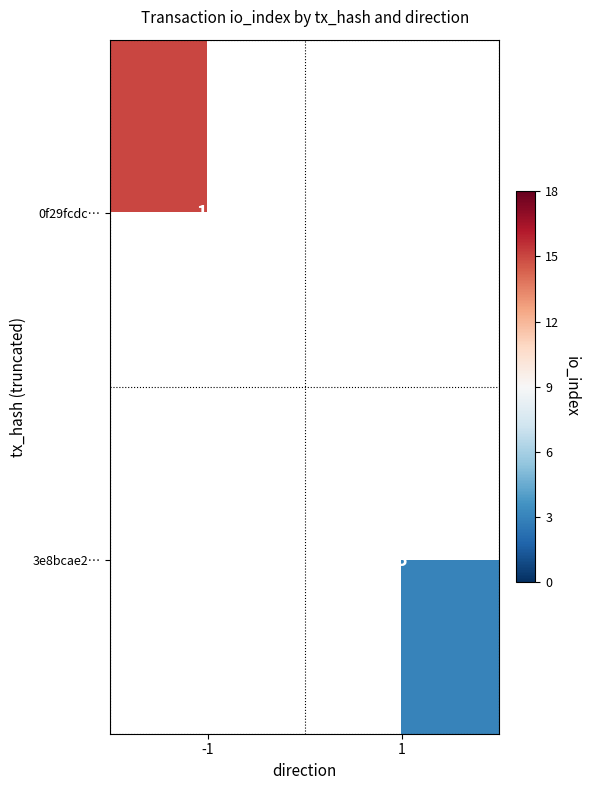

The value of 0f29fcdc… at -1 is 15.0. True or false?

True